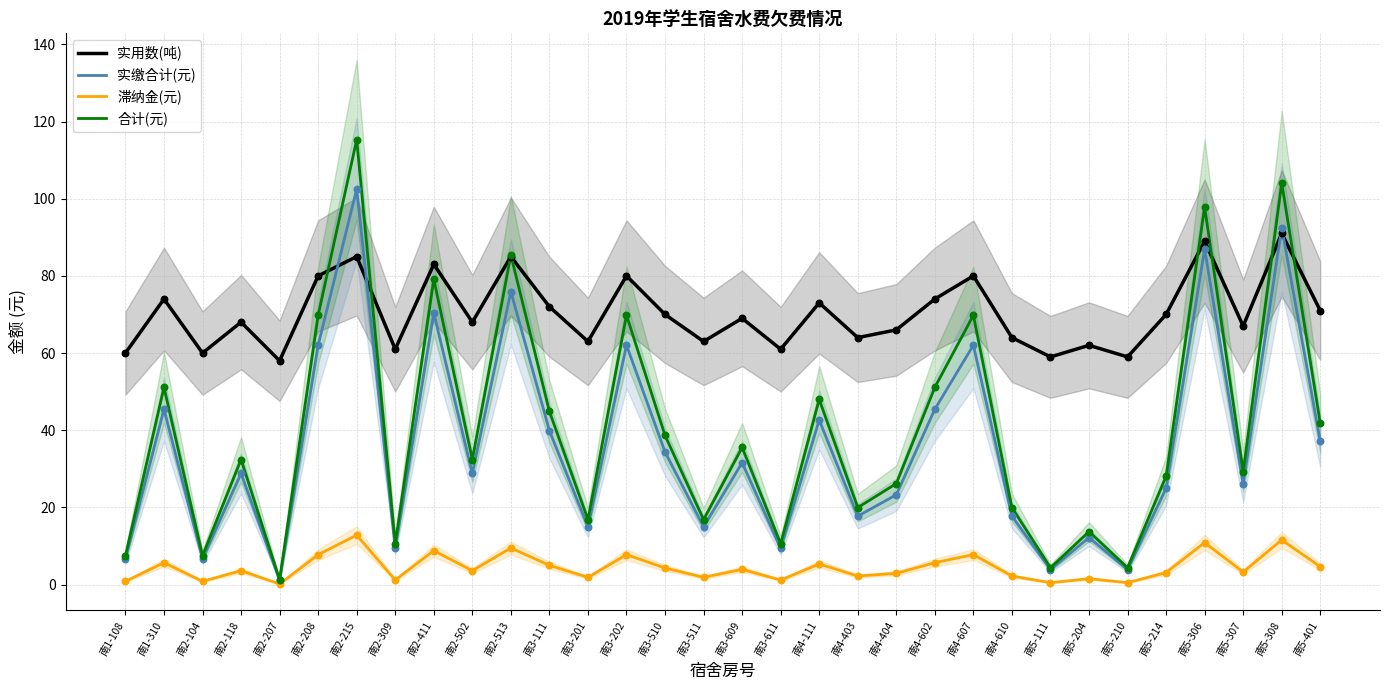

What is the total value across all series at 南2-502?

132.8